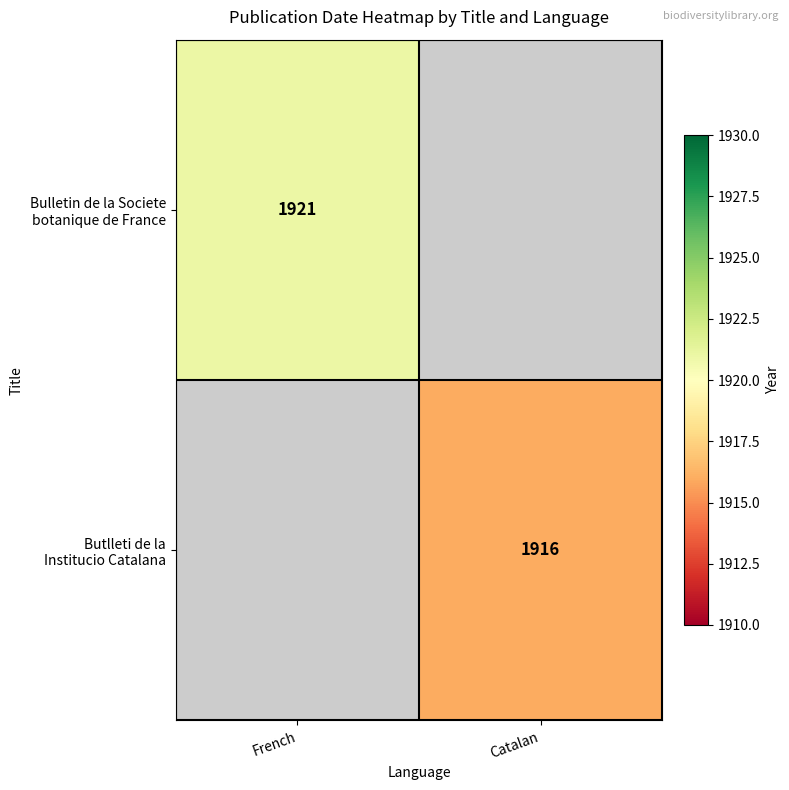

What is the greatest value displayed?

1921.0